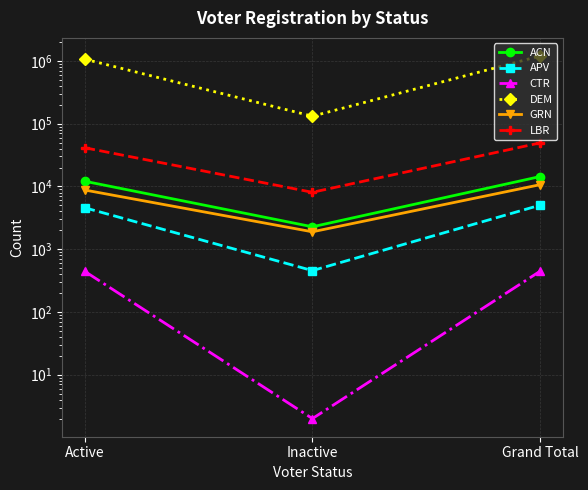

What is the average value of the GRN series?

7103